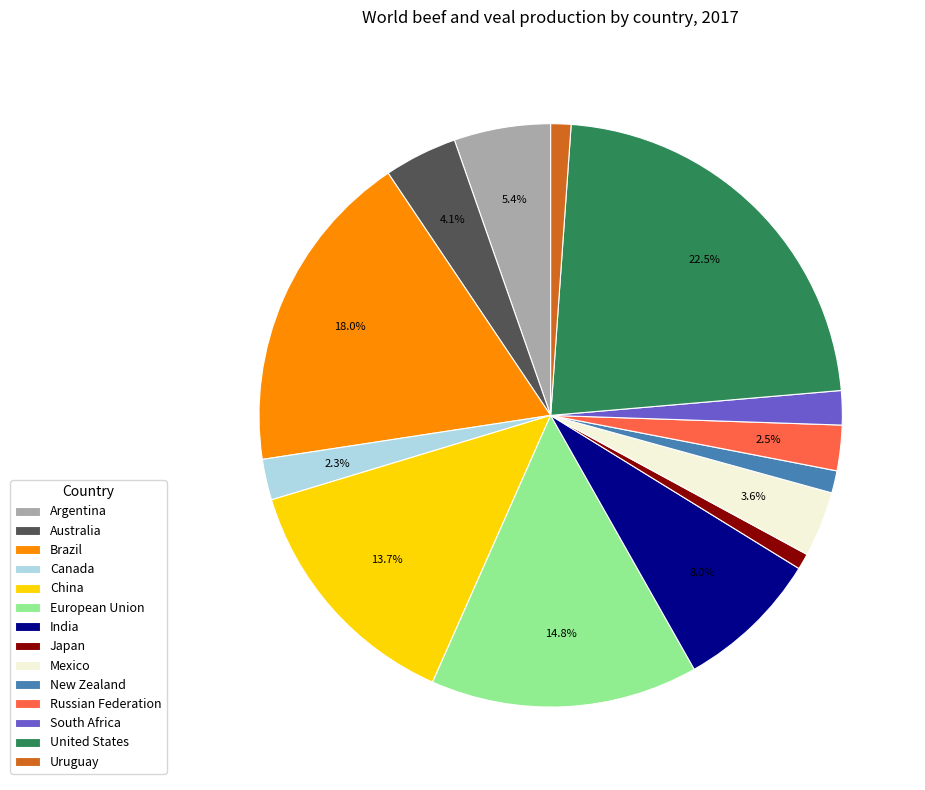

Which has a higher value, Canada or United States?

United States